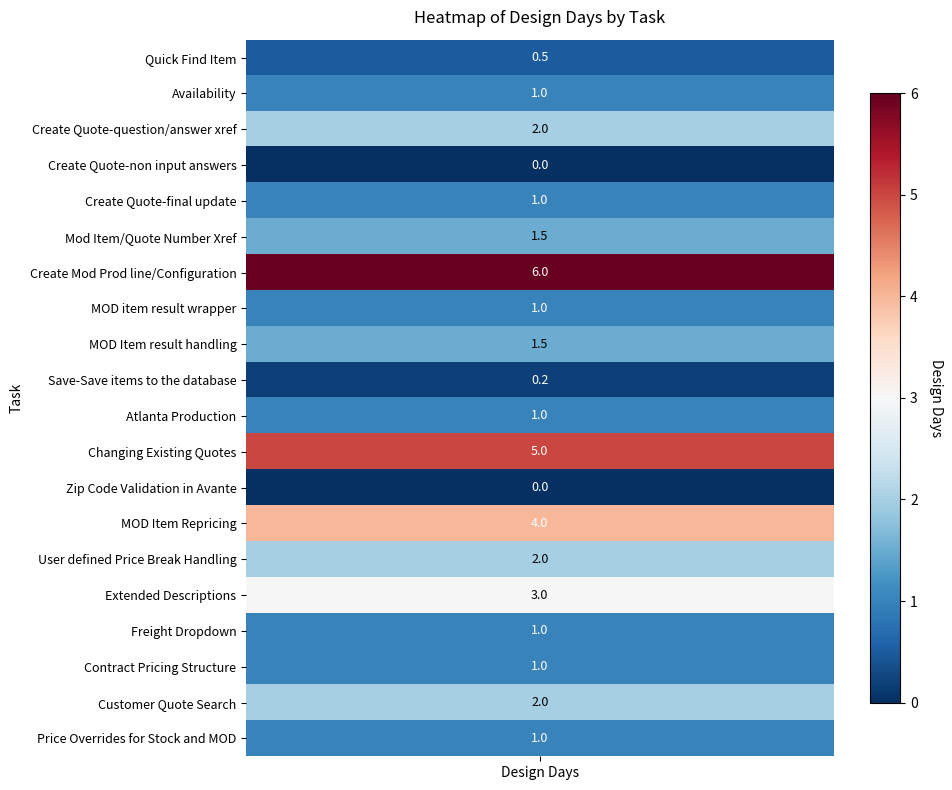

At which label does the data first exceed 1?

Create Quote-question/answer xref